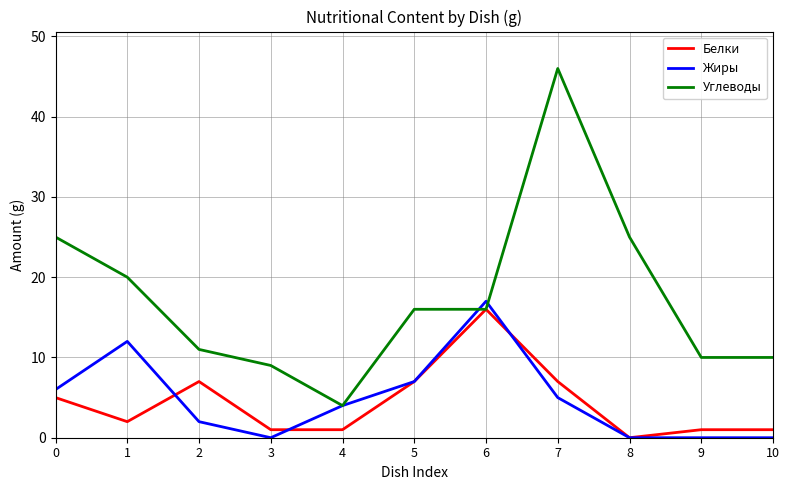

The Белки series shows 16 at 6. True or false?

True